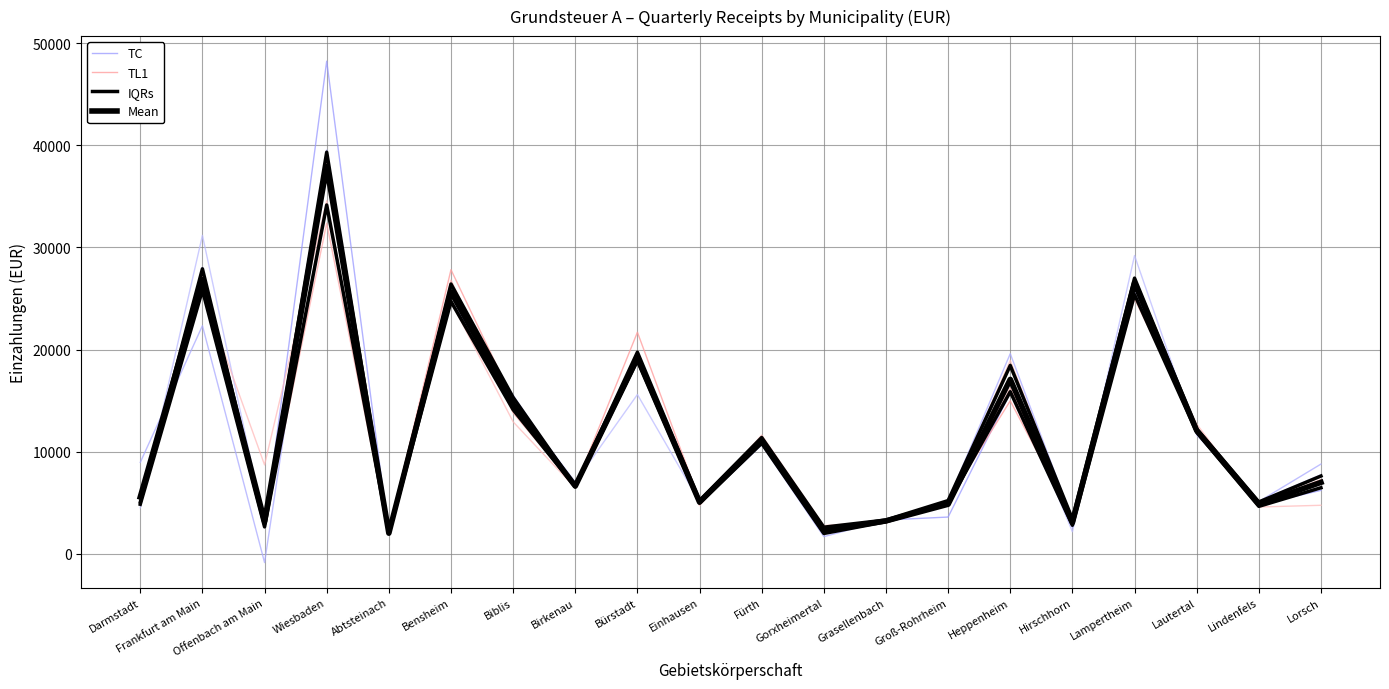

What is the sum of all TL1 values?

244534.0